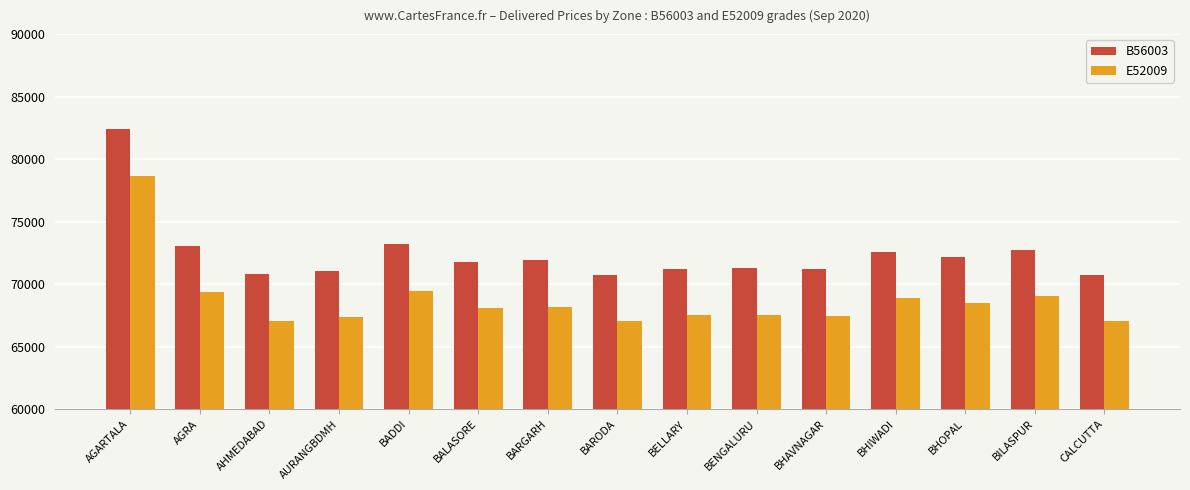

Does the chart contain stacked bars?

No